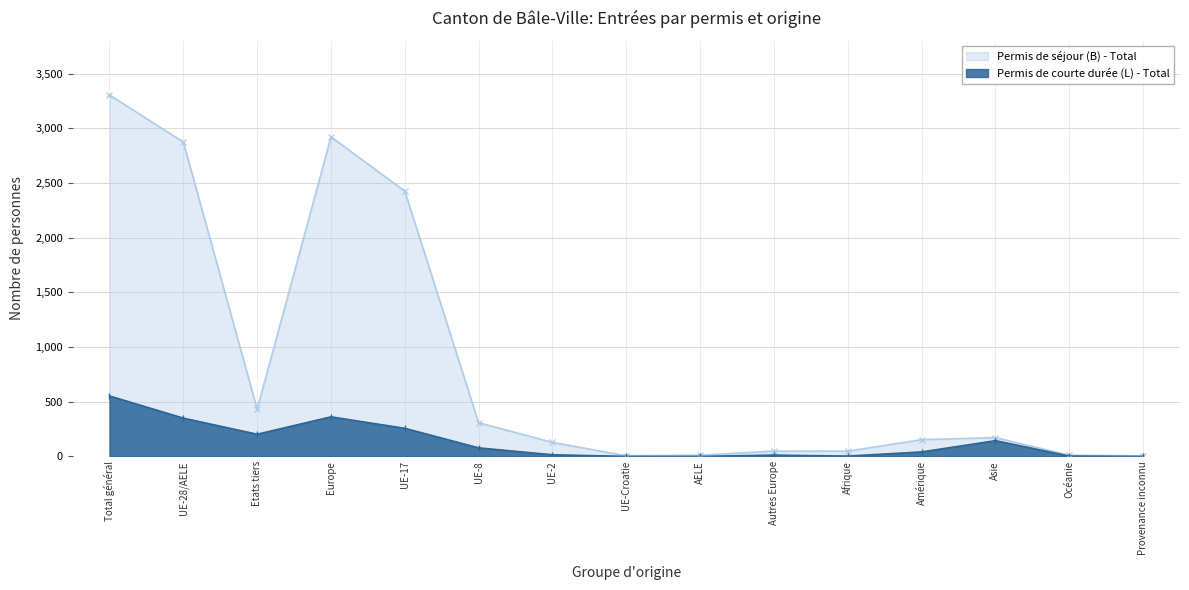

True or false: Permis de courte durée (L) - Total and Permis de séjour (B) - Total intersect in this chart.

False